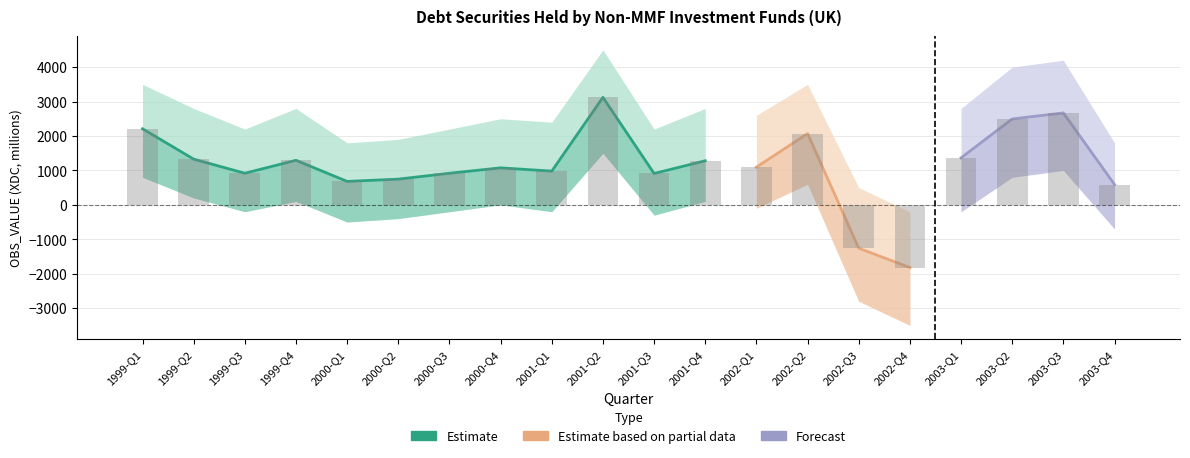

What is the label of the 10th bar from the right?

2001-Q3